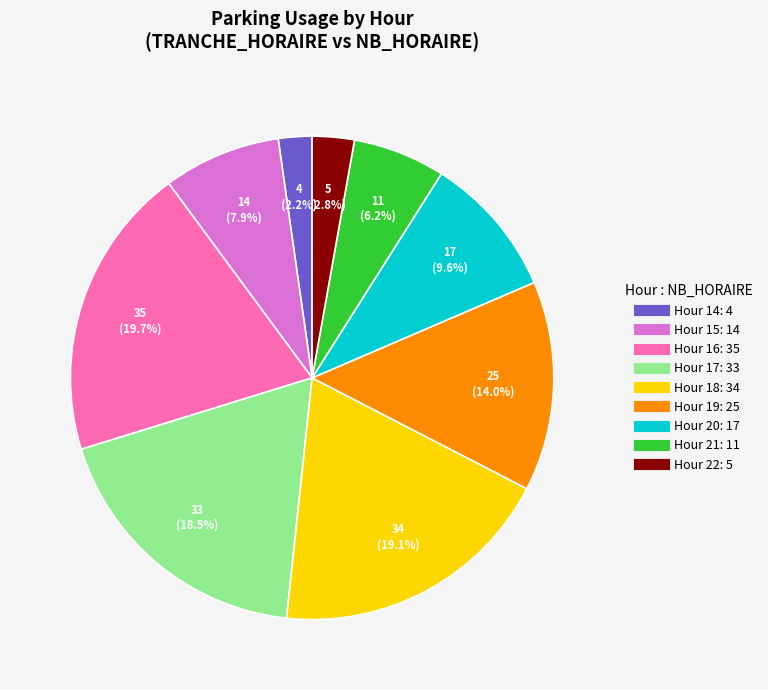

Is there any slice that represents more than half of the pie?

No